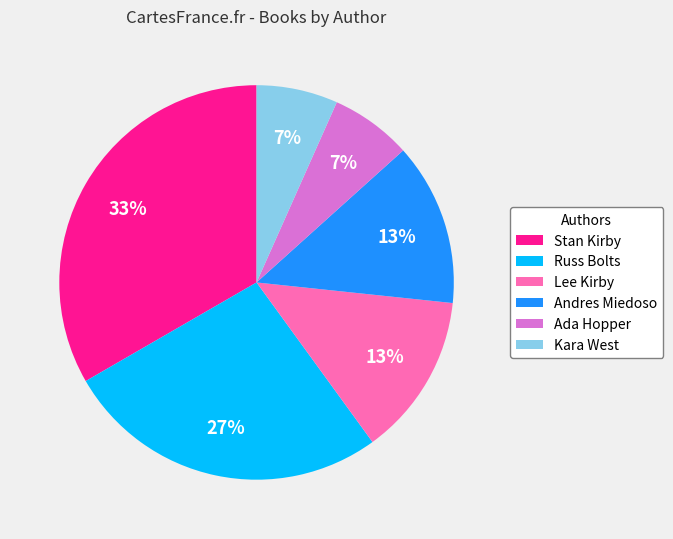

True or false: Andres Miedoso accounts for 1% of the total.

False